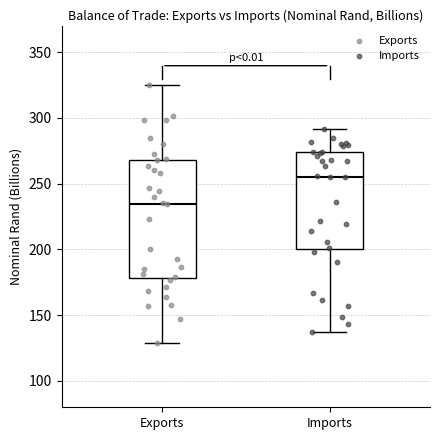

Reading left to right, transcribe this box plot: for each box, give where its median line is, the range the box spans, and where its two whiskers end, as read against the y-axis. The values are not printed on the chart, so give them approximately, as read against the axis.

Exports: median 235, box 180 to 270, whiskers 130 to 325
Imports: median 255, box 200 to 275, whiskers 135 to 290